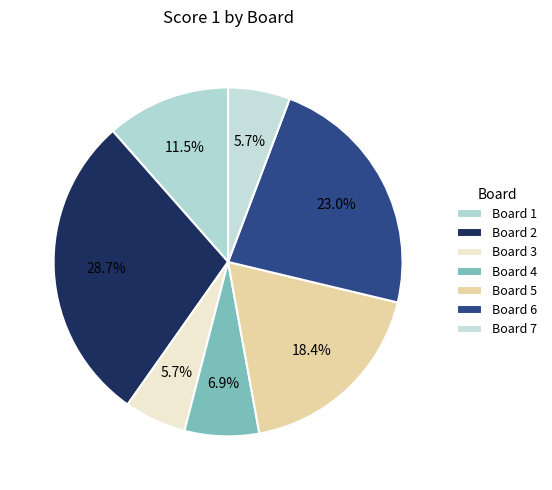

To the nearest percent, what portion does Board 5 represent?

18%